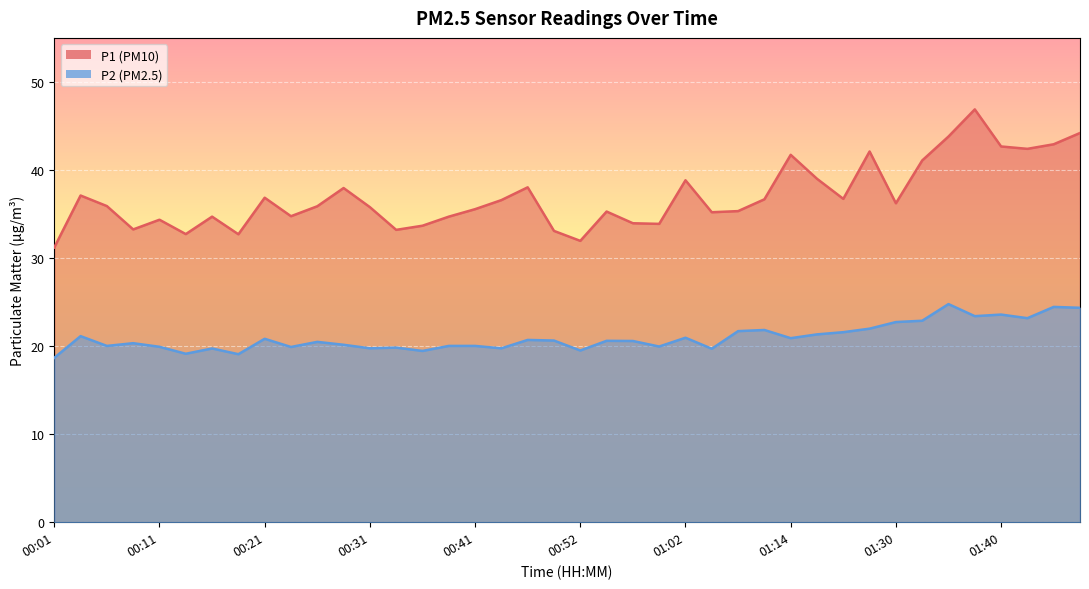

What is the smallest value displayed?

18.7